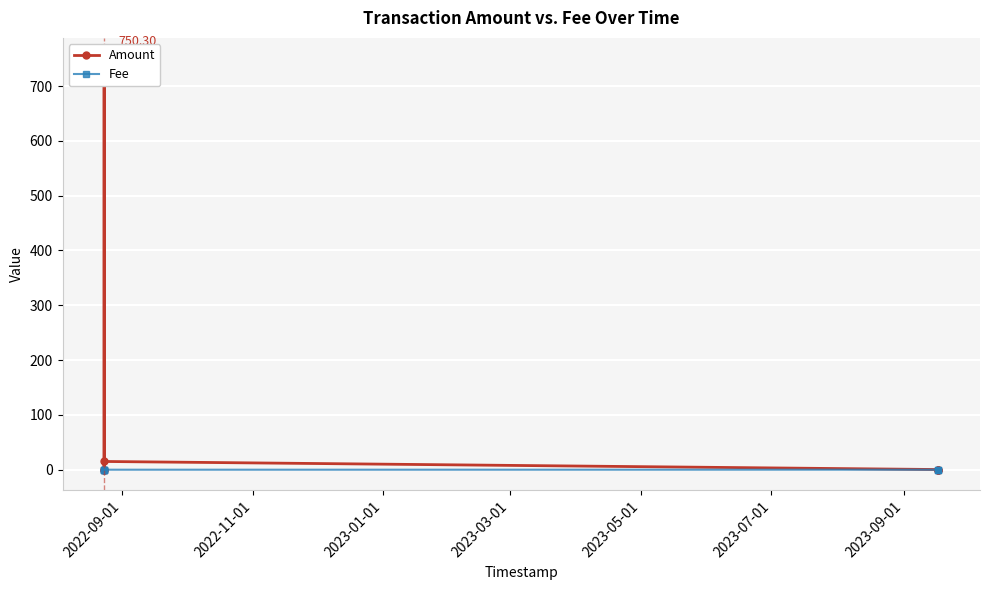

How many lines are shown in the chart?

2